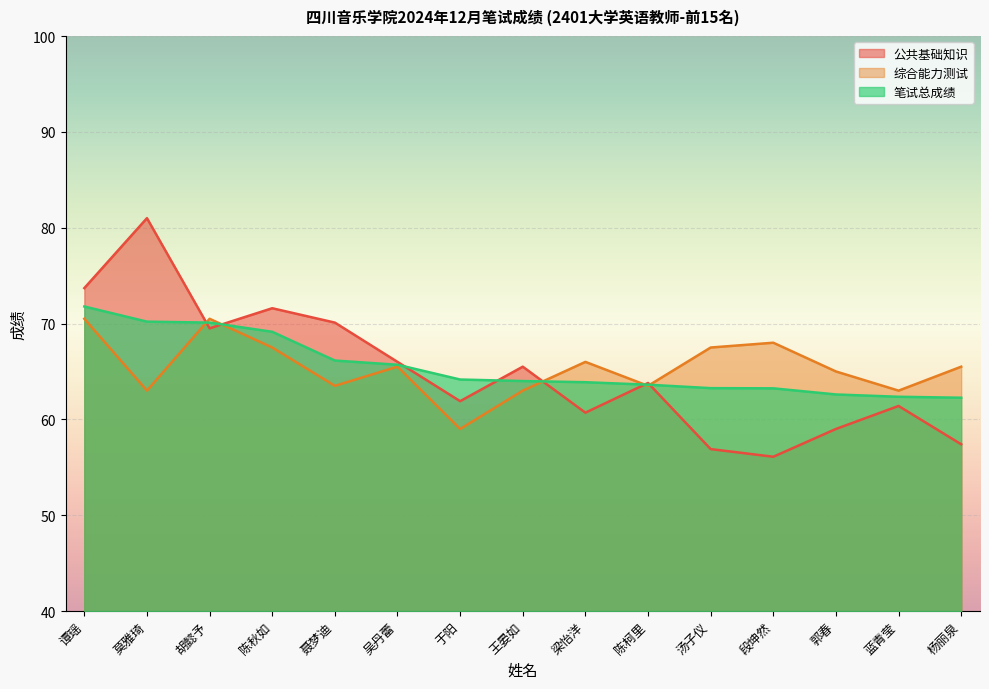

Between 王晏如 and 汤子仪, which series saw the biggest shift?

公共基础知识